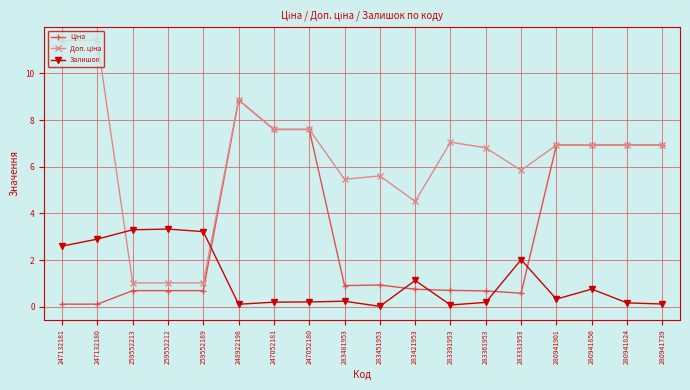

What position from the right is 280941856?

3